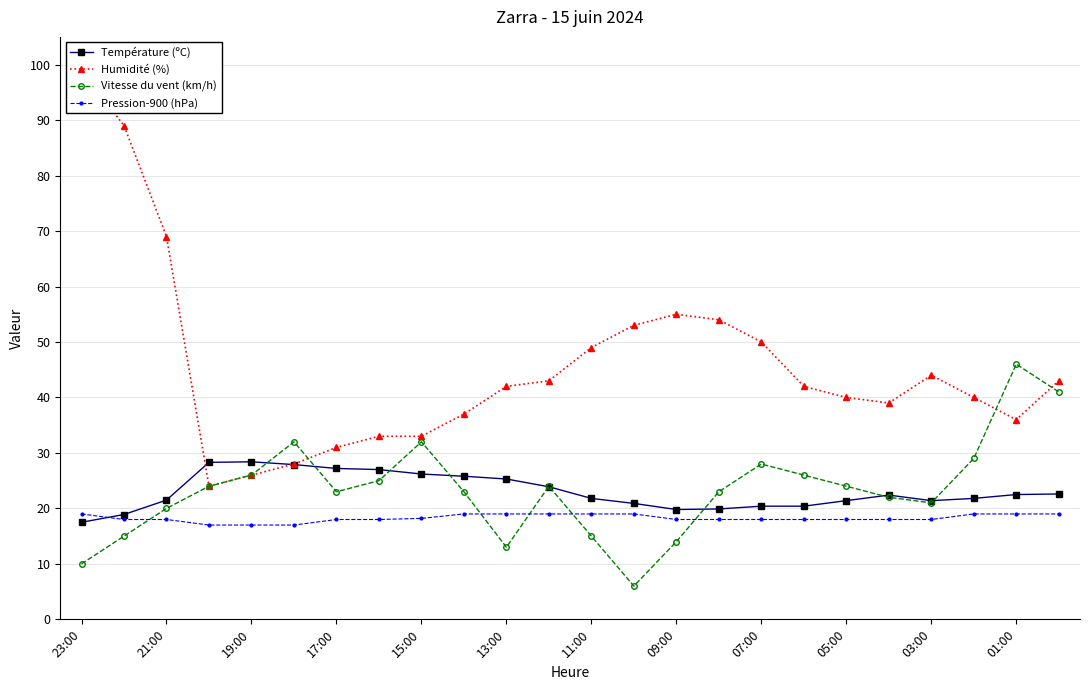

True or false: Vitesse du vent (km/h) has a value of 31.7 at 11:00.

False